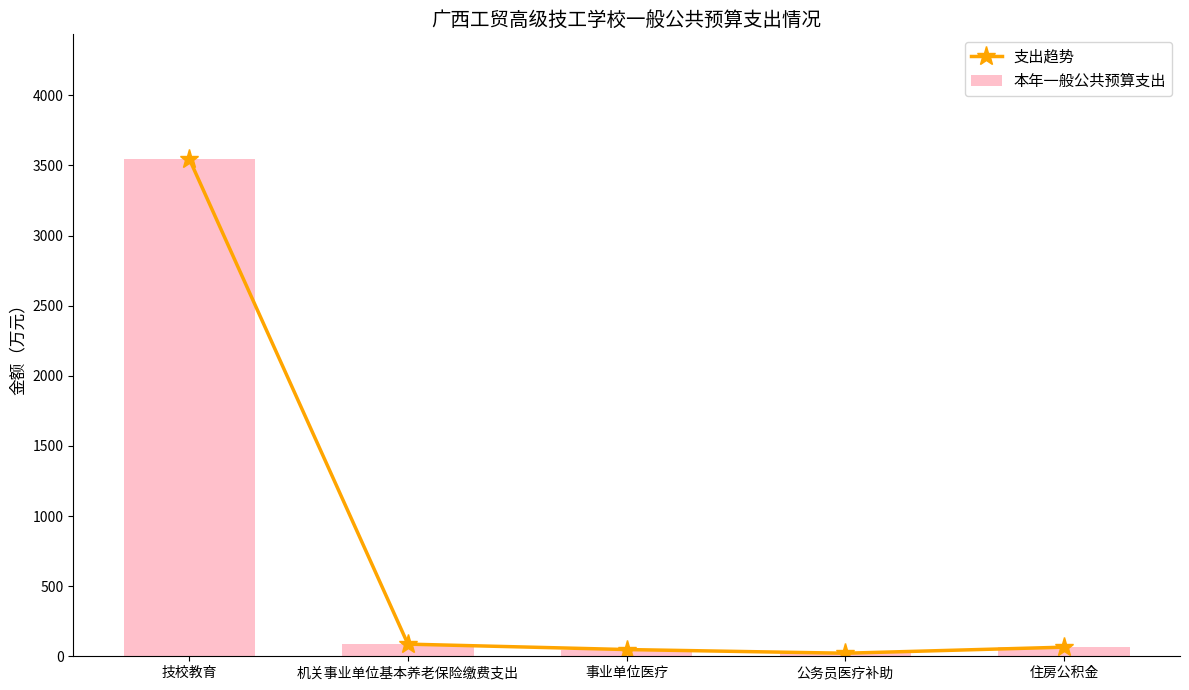

What is the difference between the 支出趋势 values at 技校教育 and 事业单位医疗?

3499.9